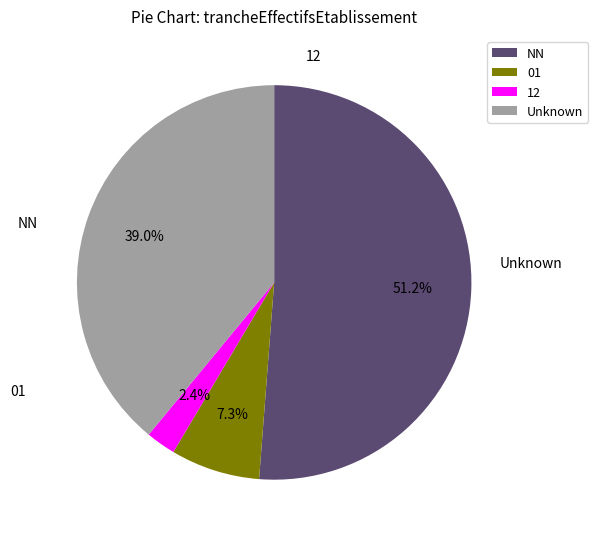

Which category has the smallest portion of the pie?

12